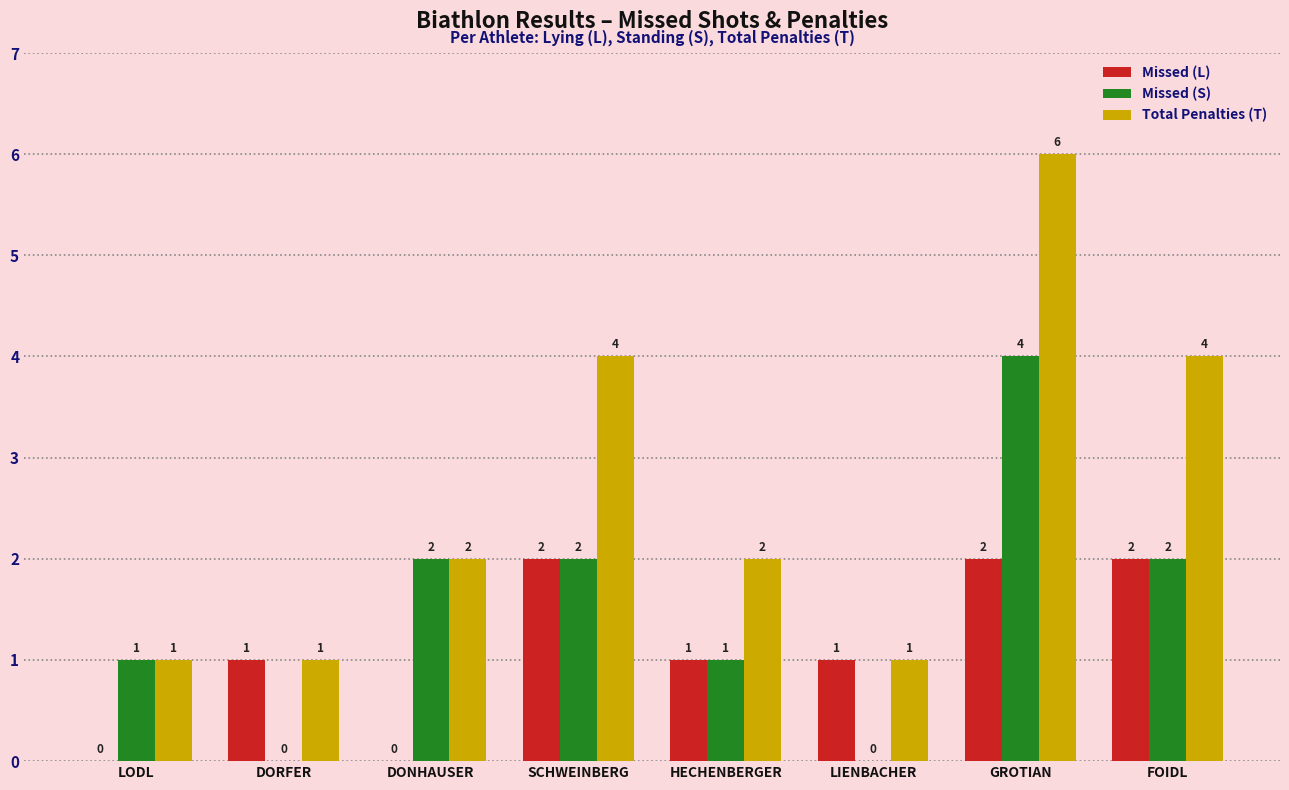

Reading left to right, extract all data points from this chart.

Missed (L): 0	1	0	2	1	1	2	2
Missed (S): 1	0	2	2	1	0	4	2
Total Penalties (T): 1	1	2	4	2	1	6	4